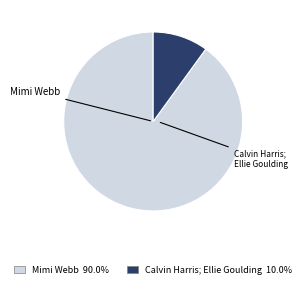

Does any single category account for the majority?

Yes